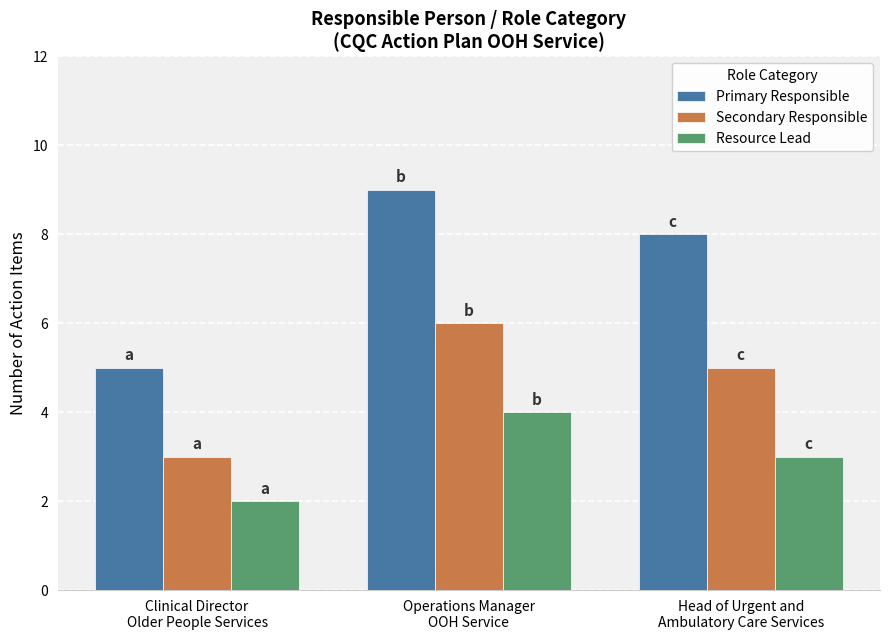

Which series has the largest range (max minus min)?

Primary Responsible